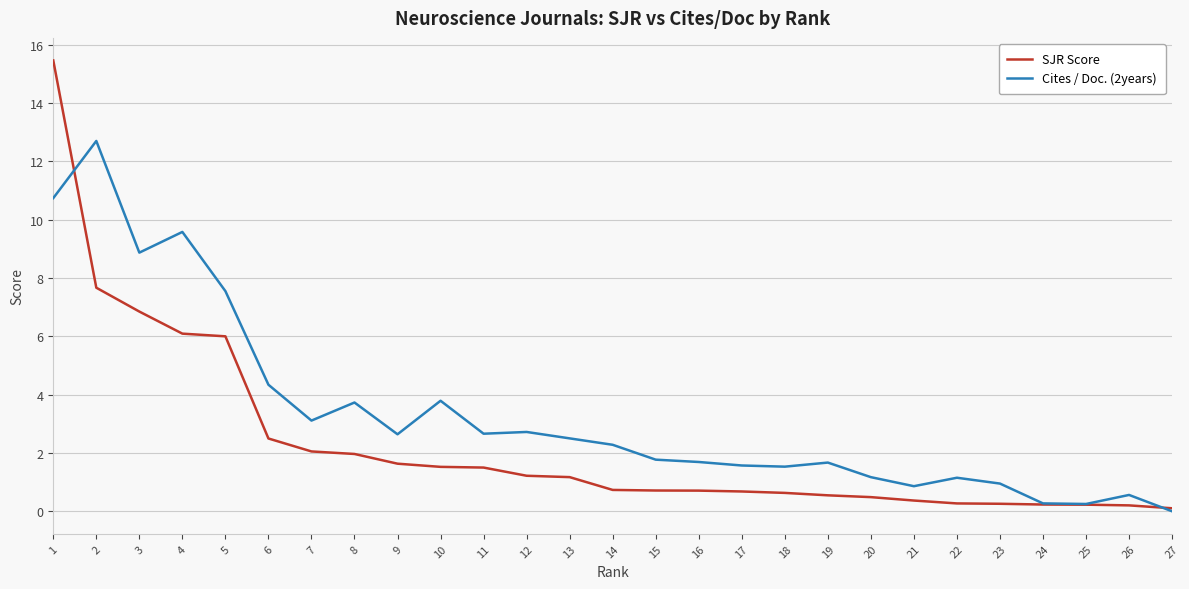

Which series has the widest spread of values?

SJR Score